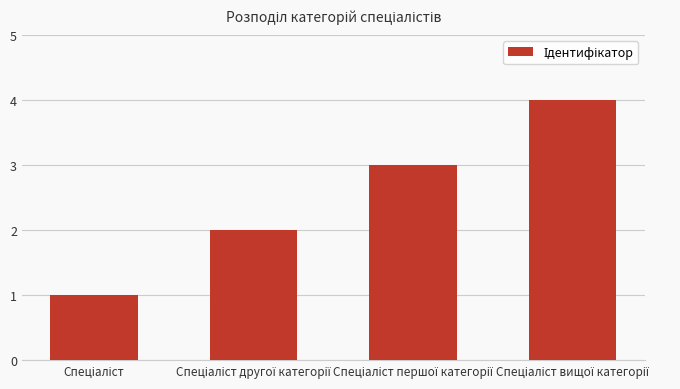

What is the greatest value displayed?

4